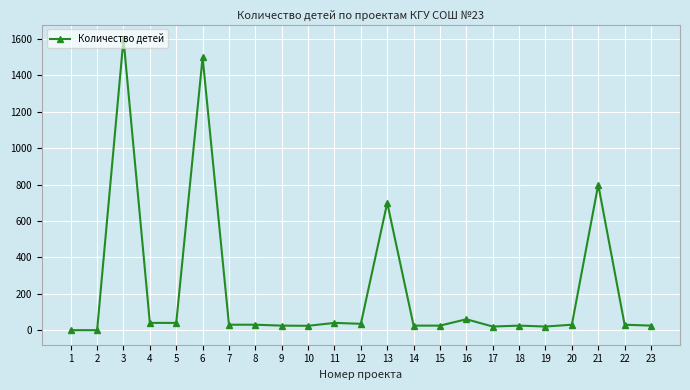

At which category does the data reach its first local peak?

3